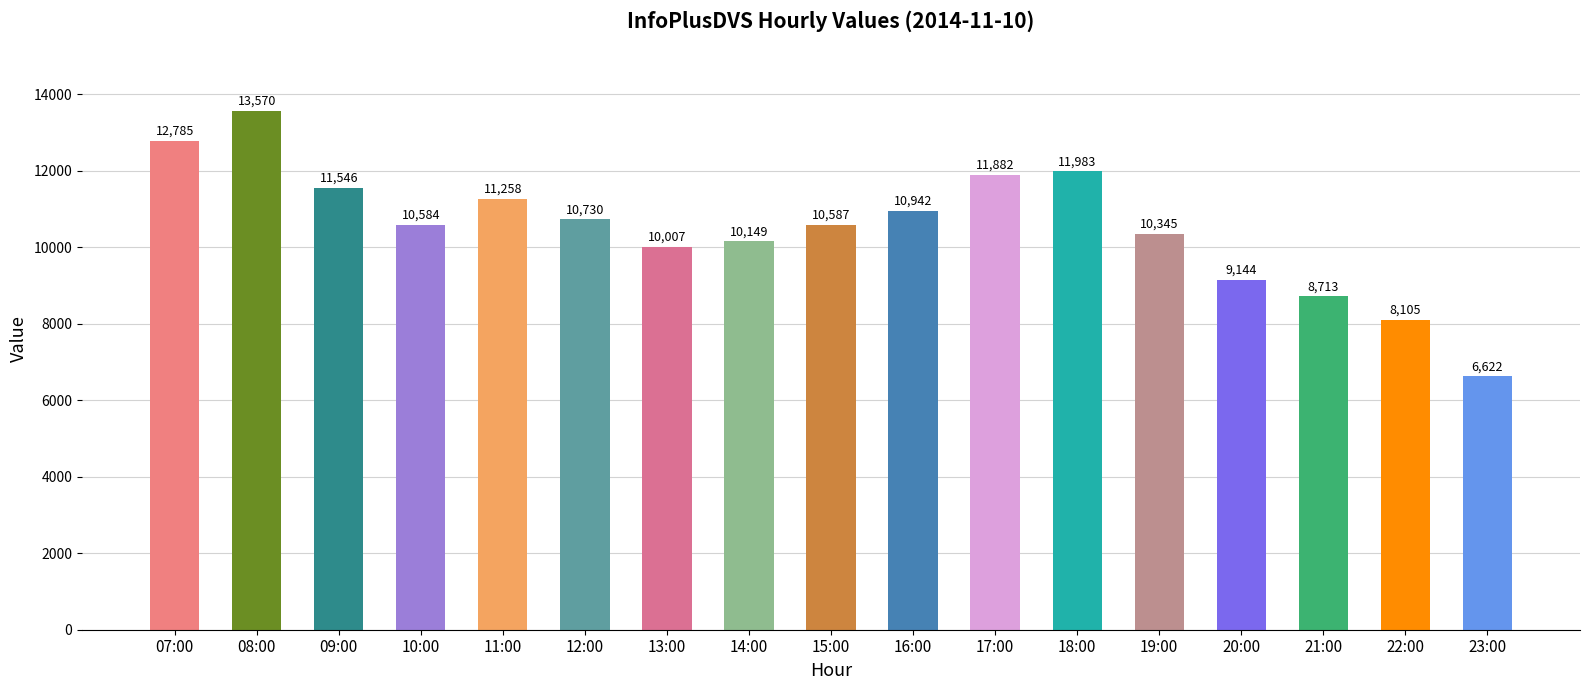

Reading right to left, what are all the values shown in this chart?

23:00=6622	22:00=8105	21:00=8713	20:00=9144	19:00=10345	18:00=11983	17:00=11882	16:00=10942	15:00=10587	14:00=10149	13:00=10007	12:00=10730	11:00=11258	10:00=10584	09:00=11546	08:00=13570	07:00=12785